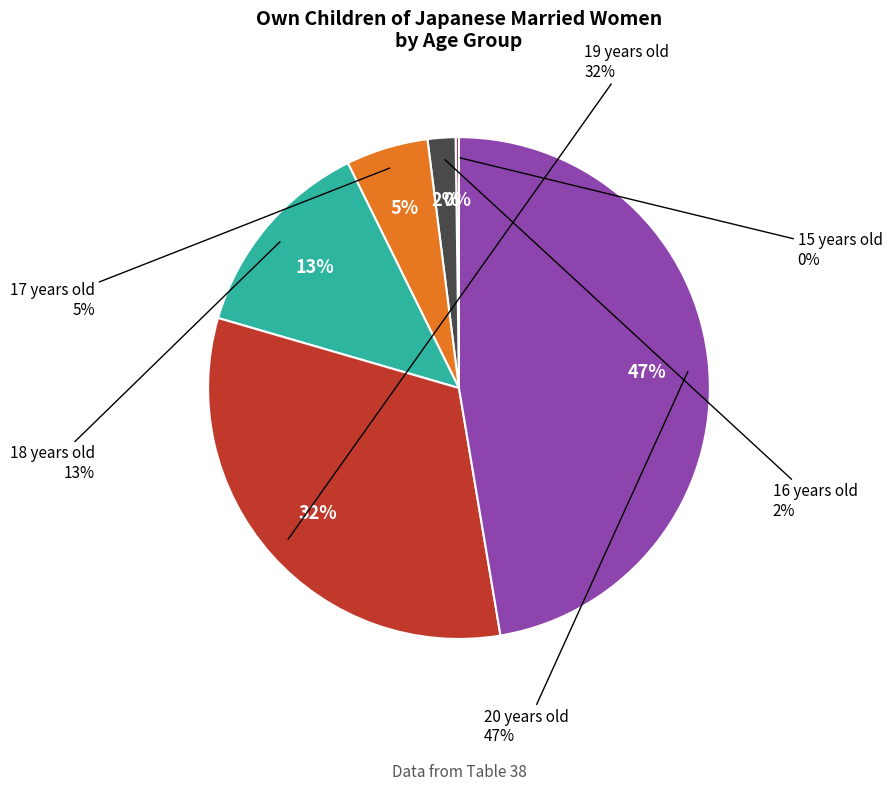

Is there any slice that represents more than half of the pie?

No